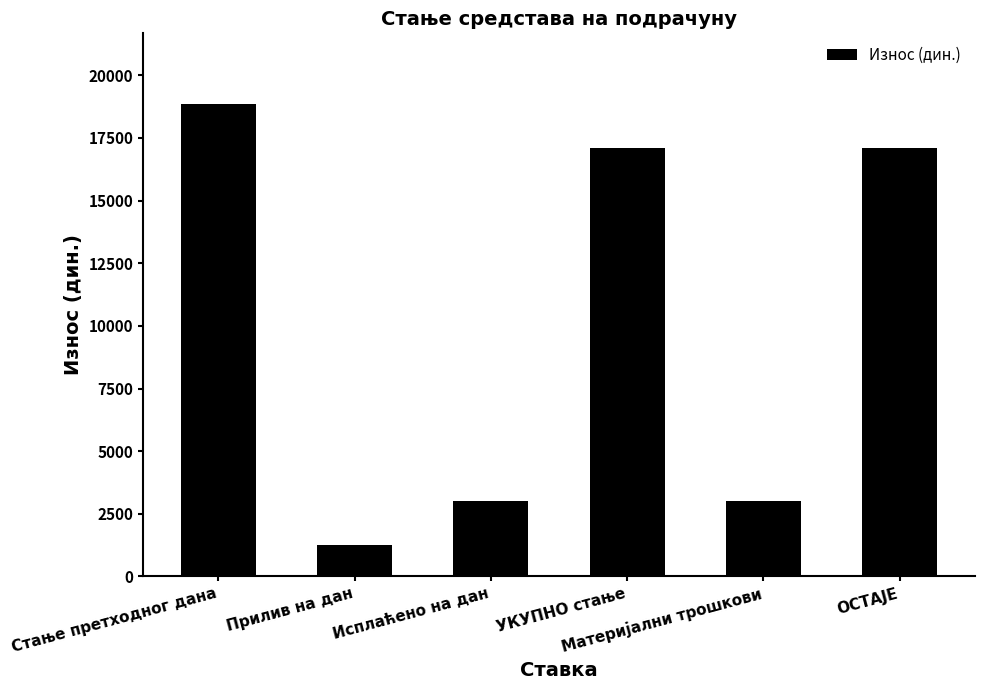

At which category does the chart reach its peak across all series?

Стање претходног дана